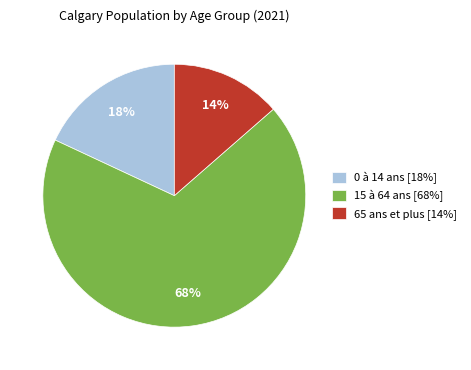

How many slices are in this pie chart?

3